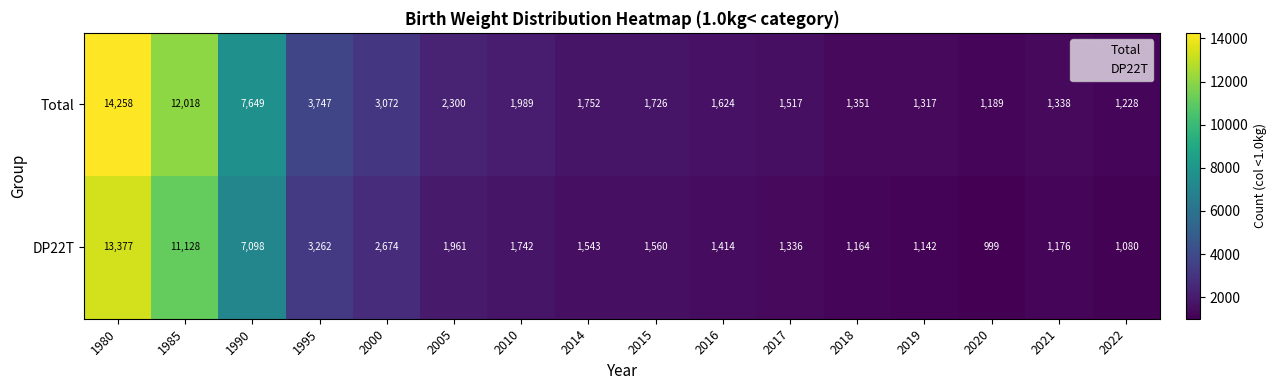

What is the difference between the DP22T values at 2018 and 2016?

250